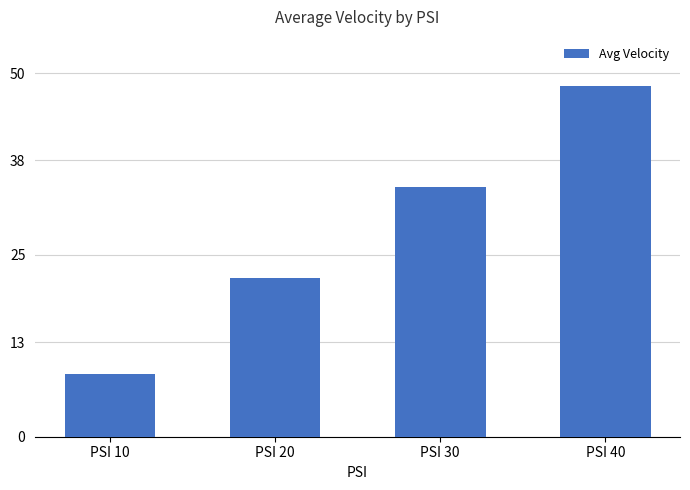

The chart shows a value of 34.3 at PSI 30. True or false?

True